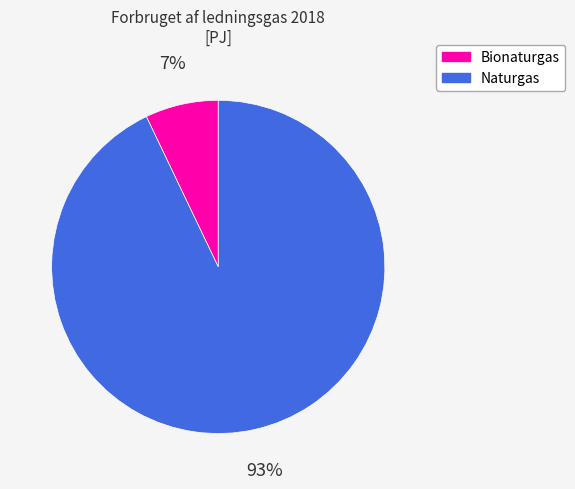

Between Naturgas and Bionaturgas, which is larger?

Naturgas